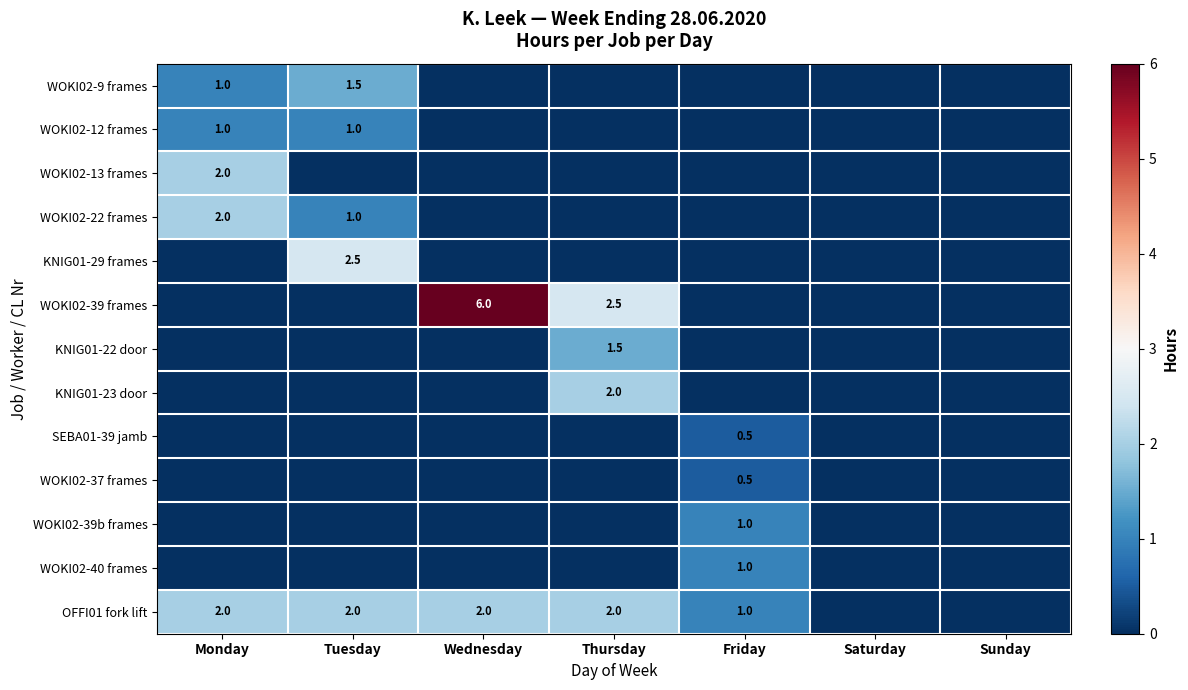

The value of OFFI01 fork lift at Thursday is 3.0. True or false?

False